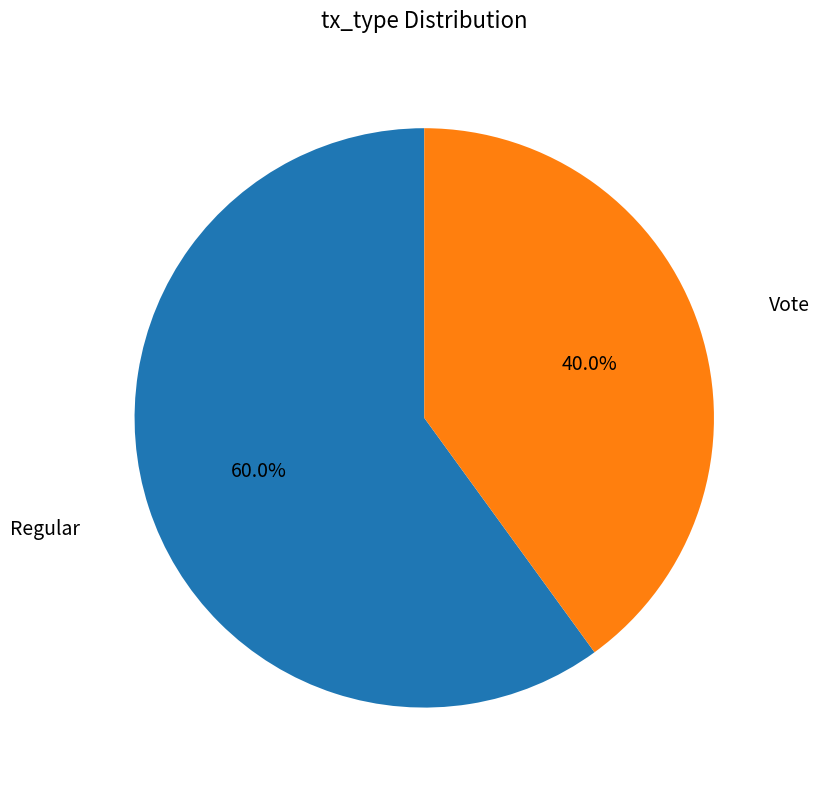

Does any single category account for the majority?

Yes